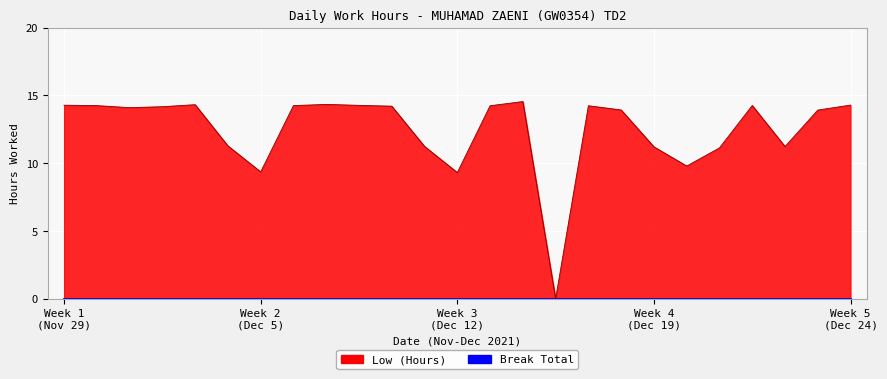

Reading left to right, what are all the values shown in this chart?

14.3	14.2	14.1	14.2	14.3	11.3	9.4	14.2	14.3	14.3	14.2	11.2	9.3	14.2	14.6	0.0	14.2	13.9	11.2	9.8	11.1	14.3	11.2	13.9	14.3